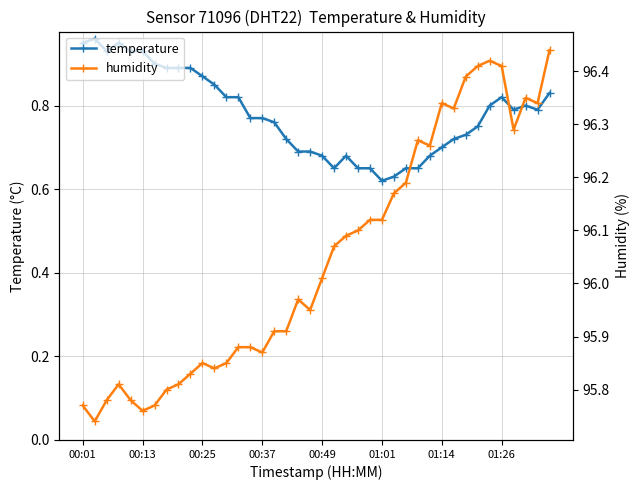

True or false: humidity and temperature intersect in this chart.

False